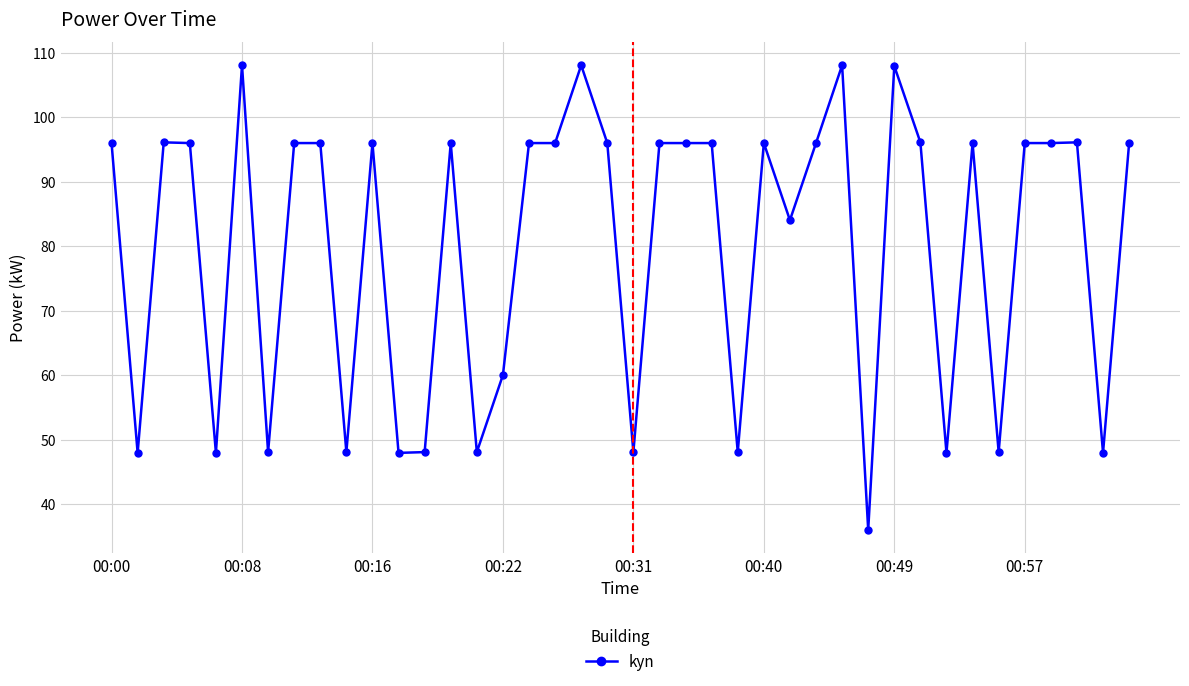

What is the average value?

80.1